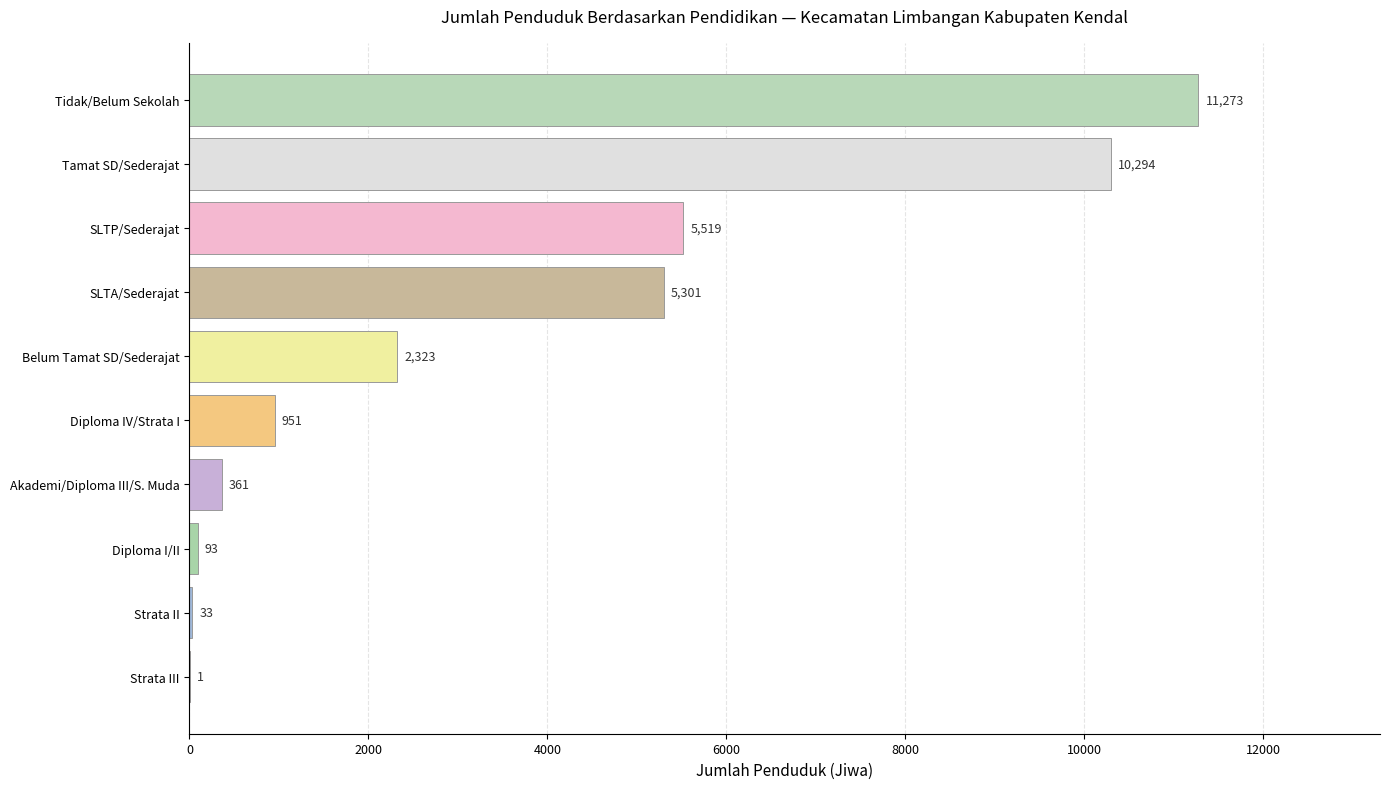

Count the number of data series in this chart.

1